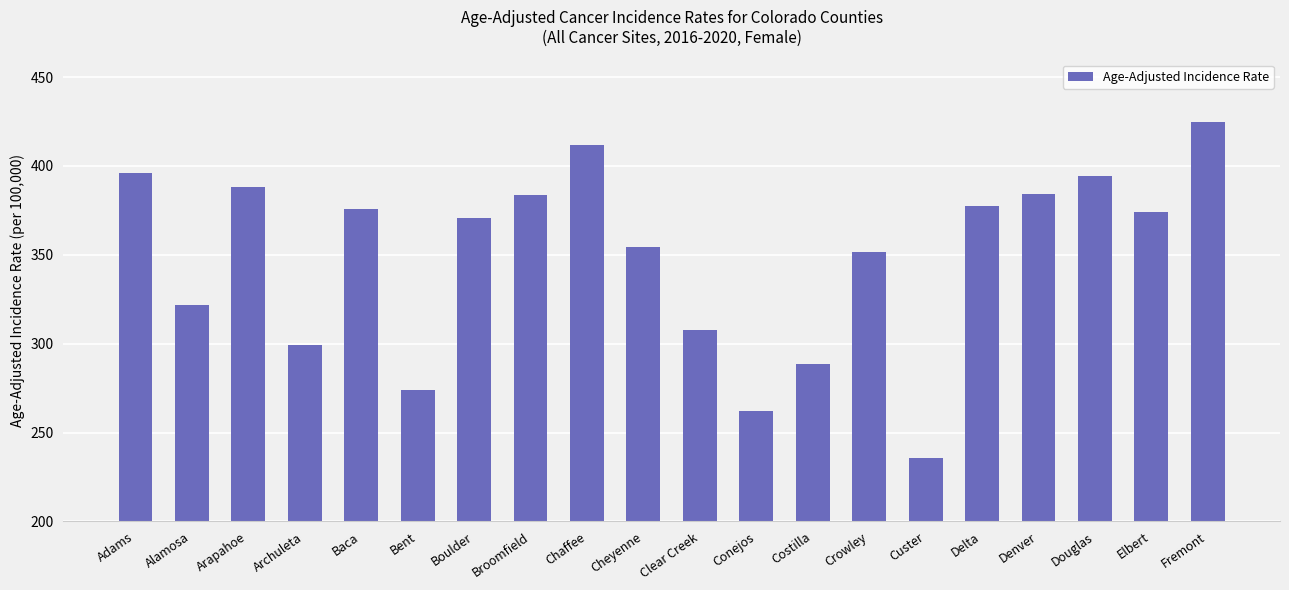

Does the chart contain any negative values?

No